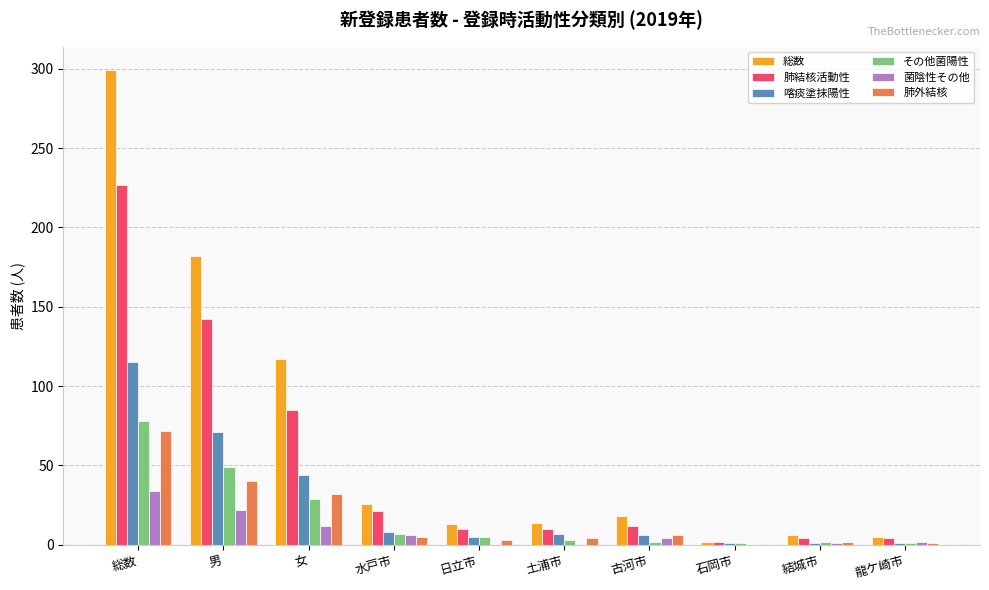

Is it true that 菌陰性その他 equals 6 at 男?

False